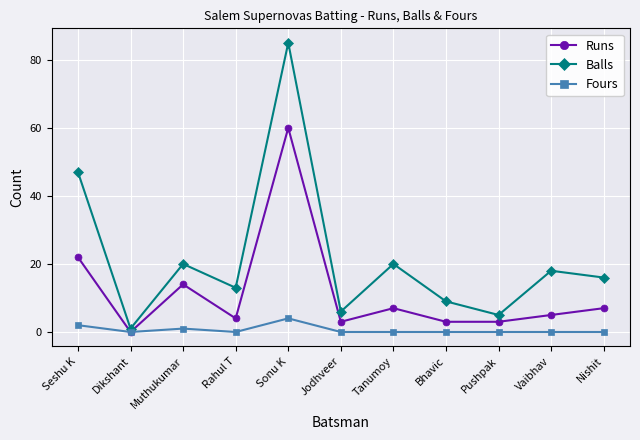

Reading left to right, what are all the values shown in this chart?

Runs: 22	0	14	4	60	3	7	3	3	5	7
Balls: 47	1	20	13	85	6	20	9	5	18	16
Fours: 2	0	1	0	4	0	0	0	0	0	0